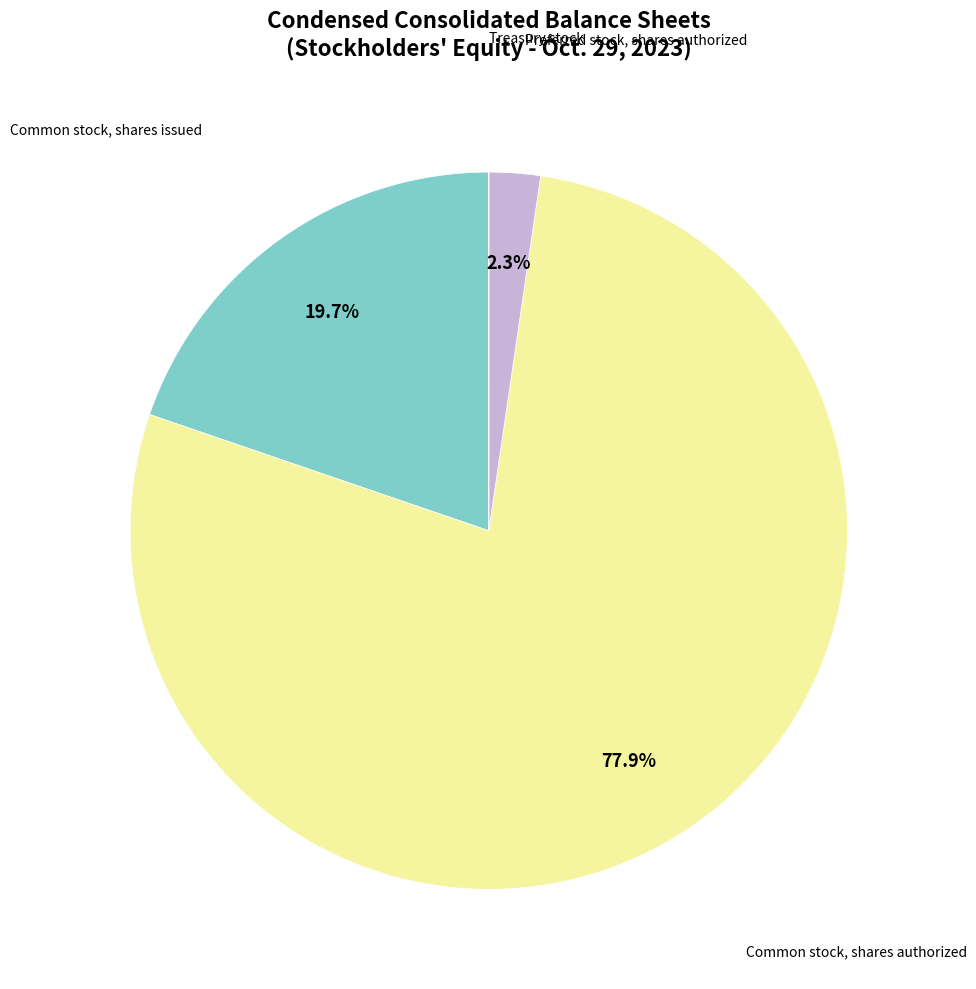

Does any single category account for the majority?

Yes